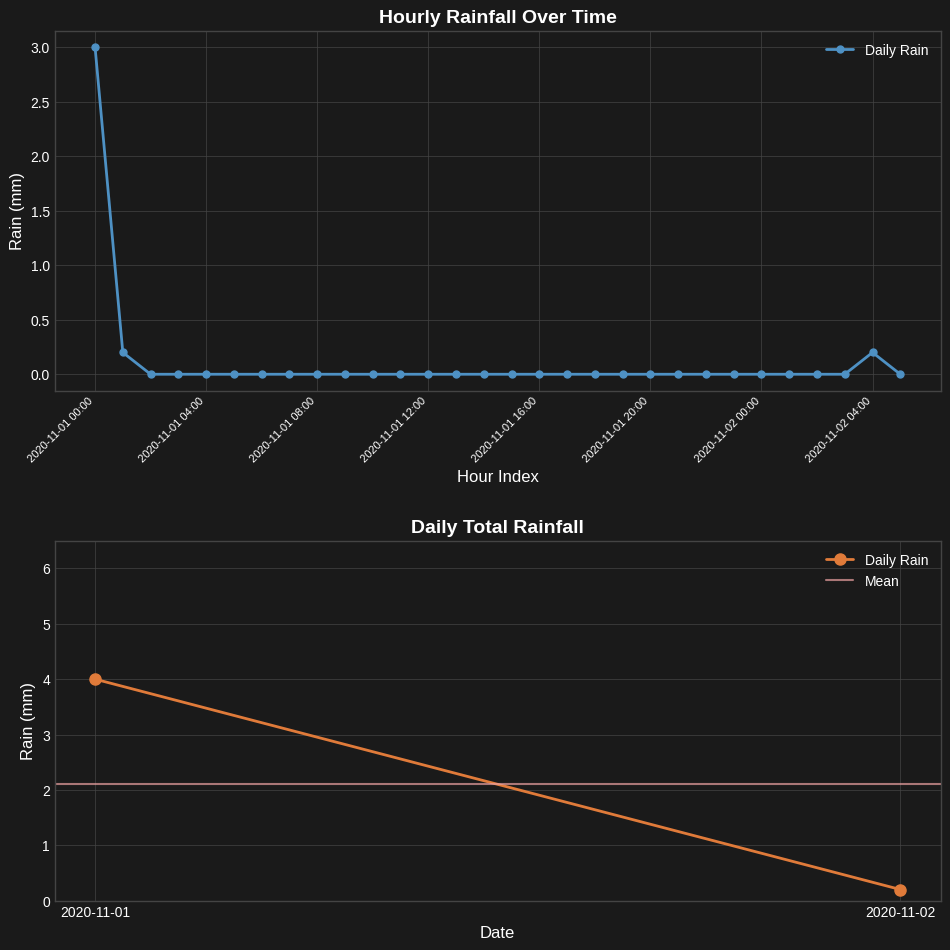

What is the sum of all values?

3.4